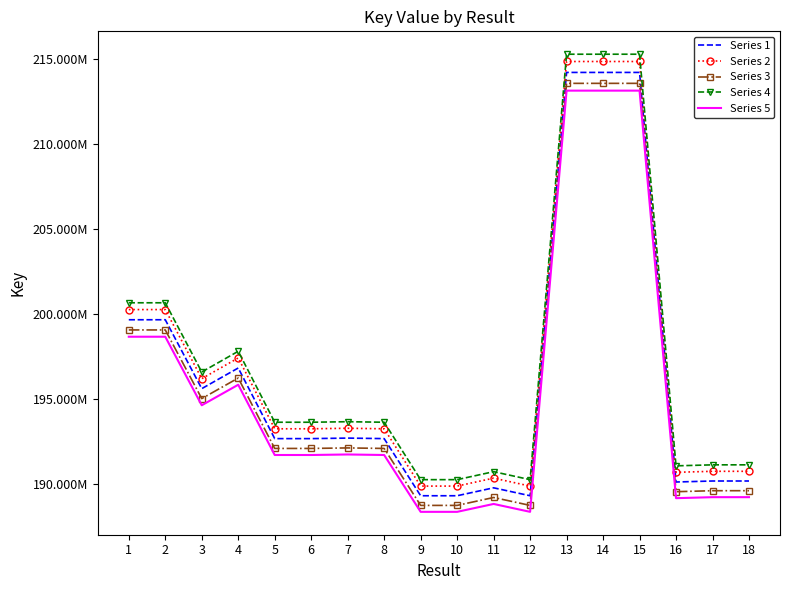

What is the value of the Series 2 point at the 9th from the left?

189865566.0